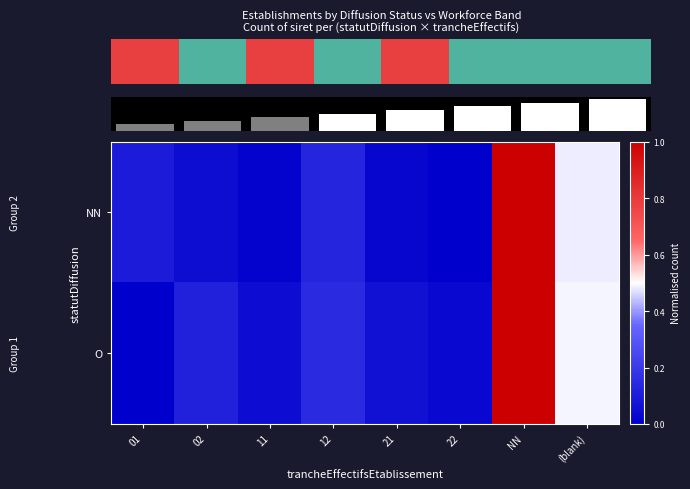

Rank the categories by NN value from lowest to highest.

22, 11, 21, 02, 01, 12, (blank), NN